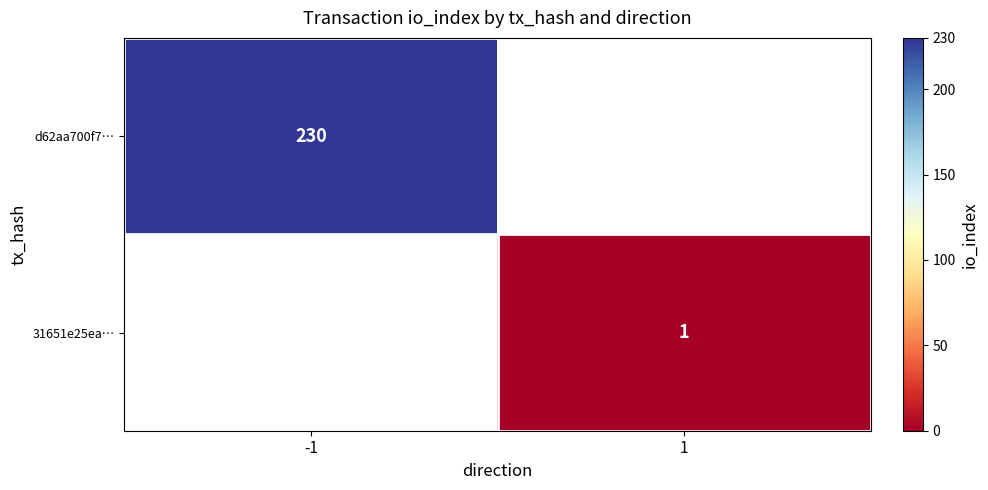

Is it true that d62aa700f7… equals 230 at -1?

True